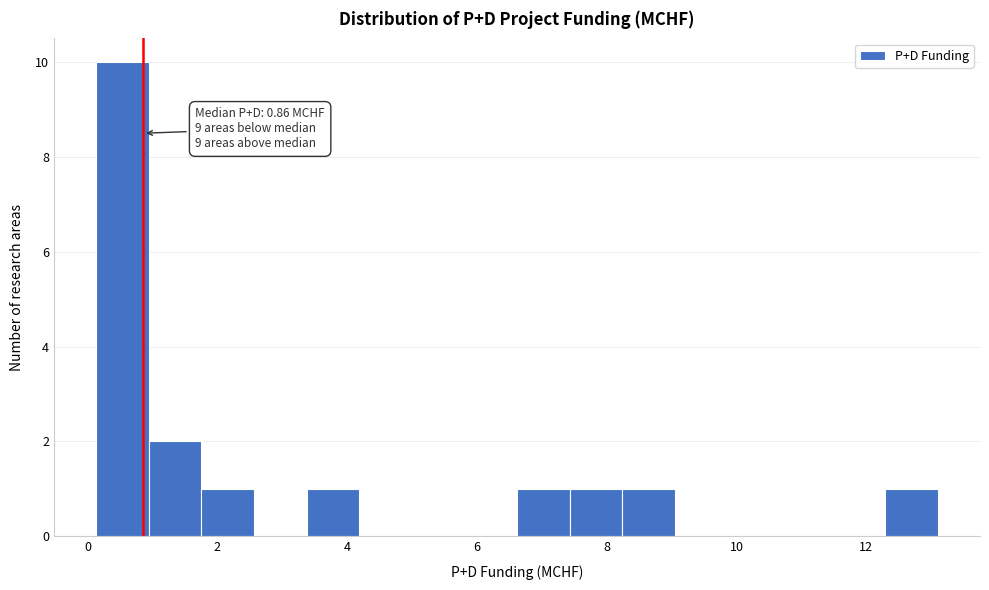

Over which range of the x-axis is the bar tallest?

0.2 to 1.0